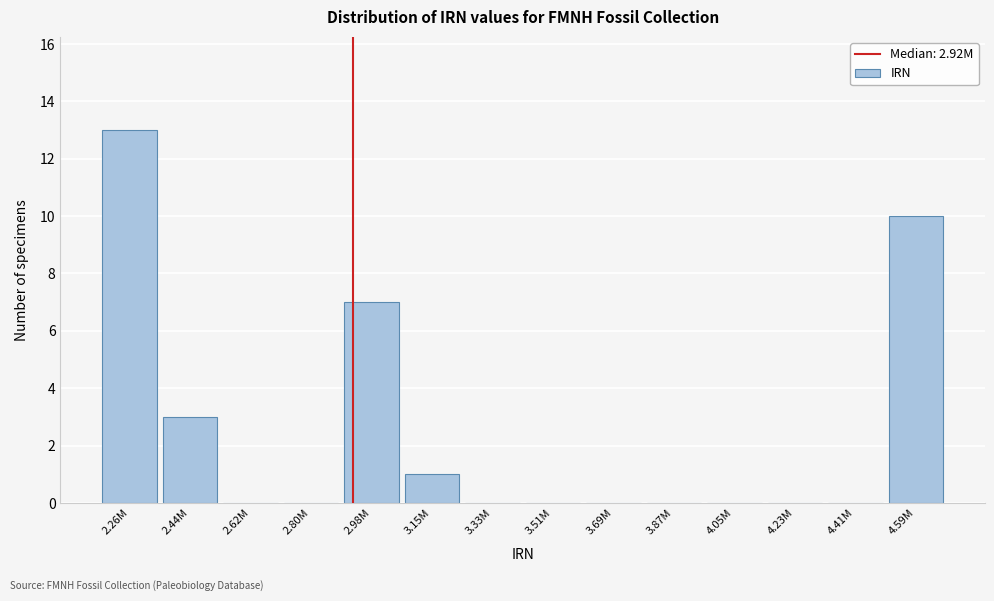

Reading left to right, extract all data points from this chart.

2.26M=13	2.44M=3	2.62M=0	2.80M=0	2.98M=7	3.15M=1	3.33M=0	3.51M=0	3.69M=0	3.87M=0	4.05M=0	4.23M=0	4.41M=0	4.59M=10